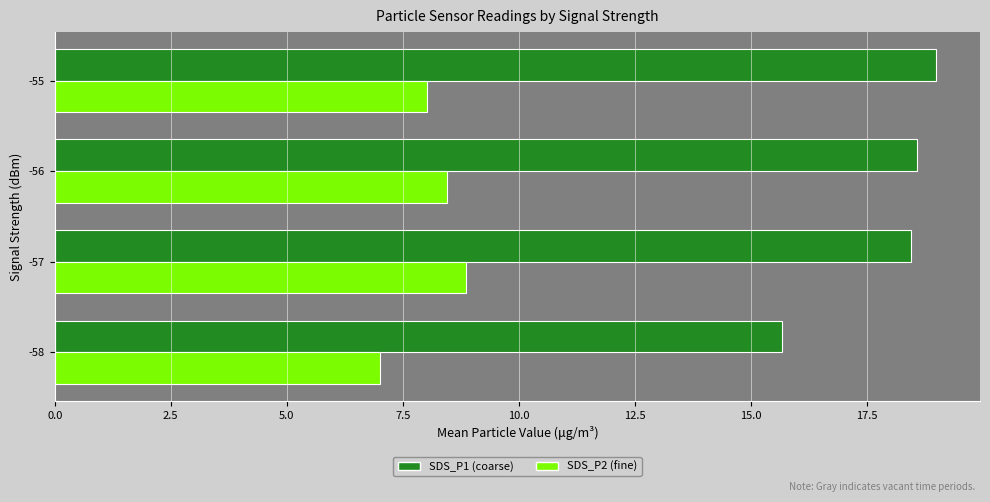

What is the total value across all series at -58?

22.7